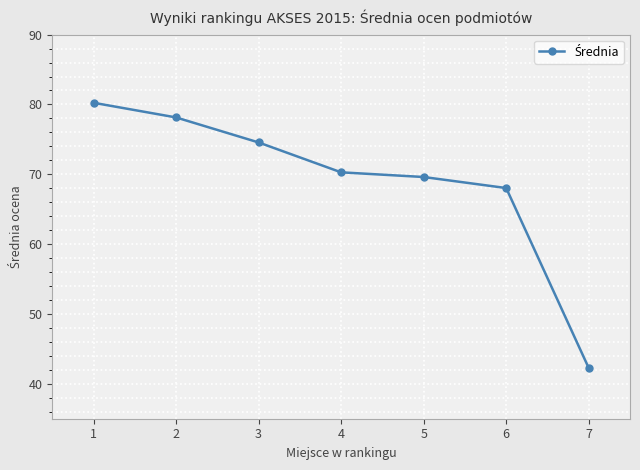

Reading right to left, list all the values displayed in this chart.

7=42.3	6=68.0	5=69.6	4=70.3	3=74.6	2=78.1	1=80.2